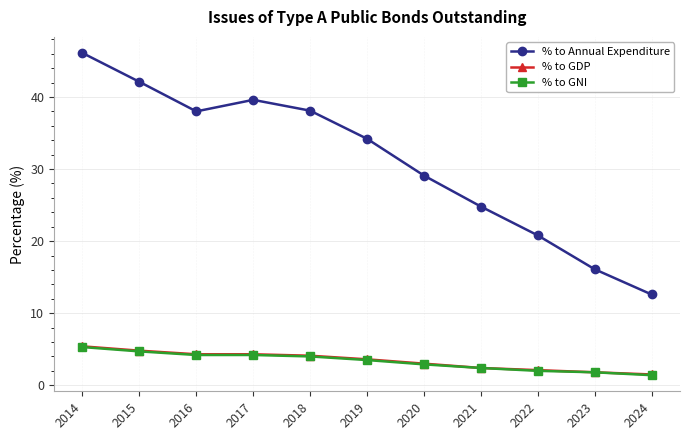

Which series has the widest spread of values?

% to Annual Expenditure